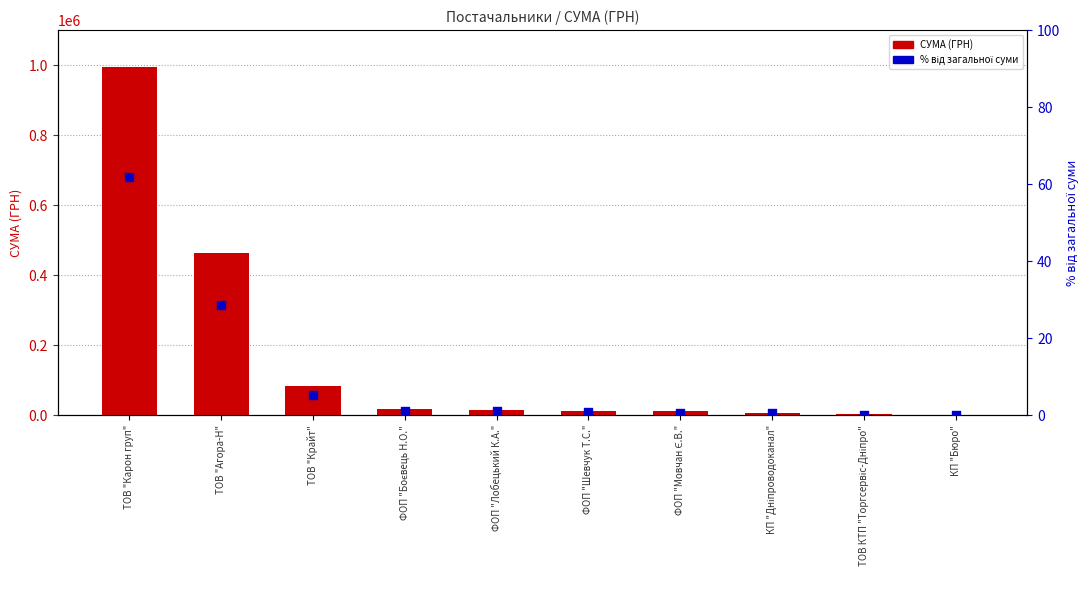

Is the value of % від загальної суми at ТОВ "Карон груп" greater than the value of СУМА (ГРН) at КП "Бюро"?

No